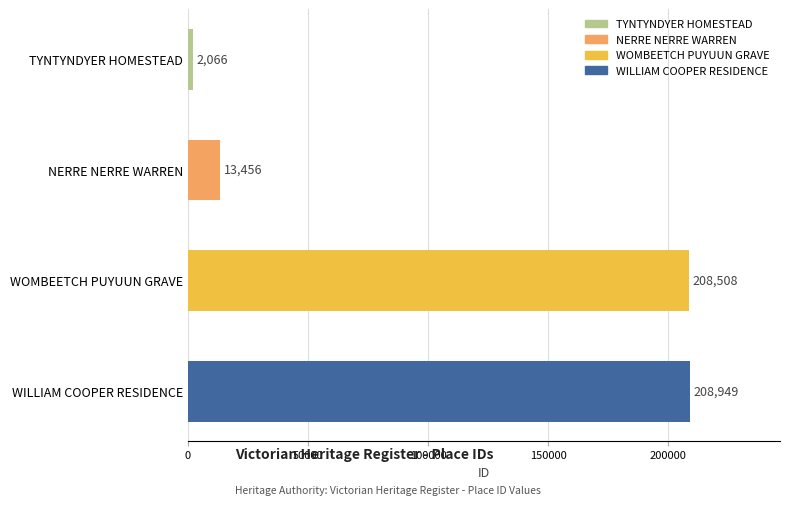

What is the average value?

108245